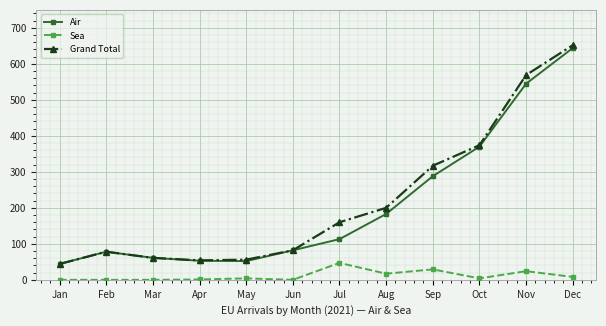

What is the sum of the Grand Total values at Nov and Jan?

613